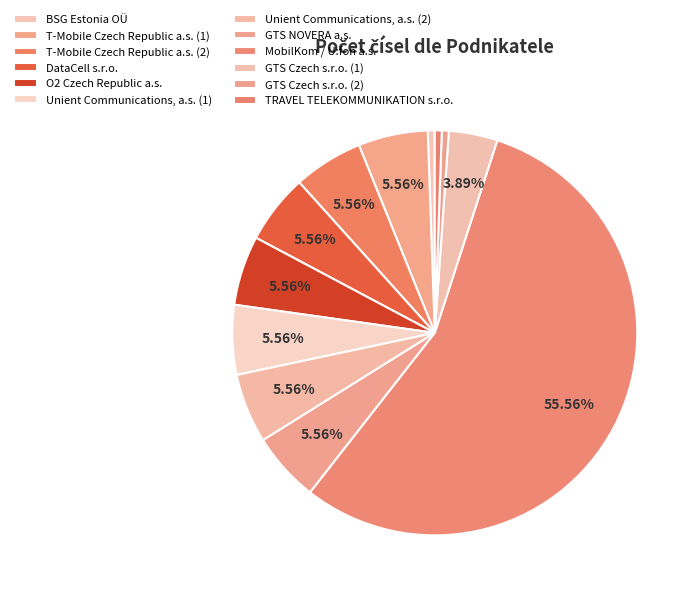

Does MobilKom / U:fon a.s. account for over 50% of the chart?

Yes